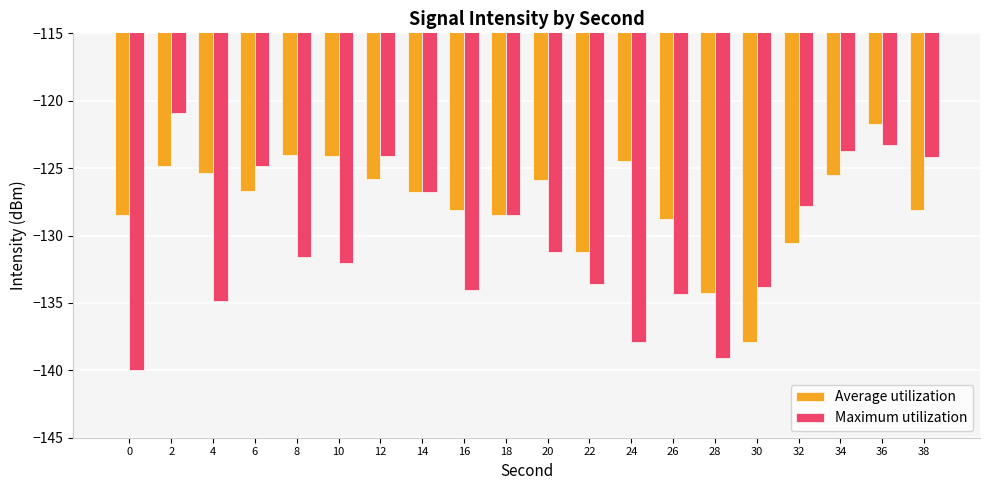

True or false: Maximum utilization has a value of -132.0 at 10.

True